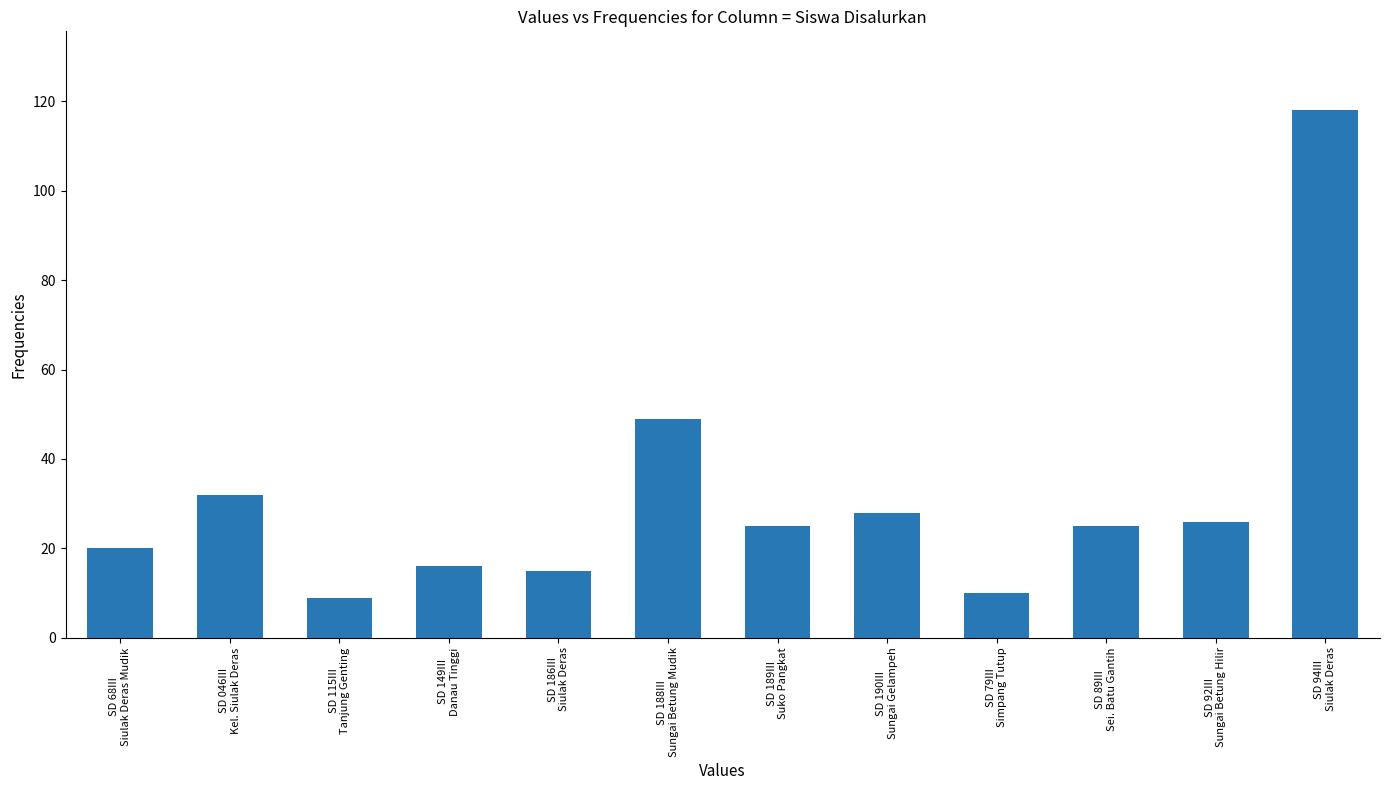

Reading left to right, what are all the values shown in this chart?

20	32	9	16	15	49	25	28	10	25	26	118